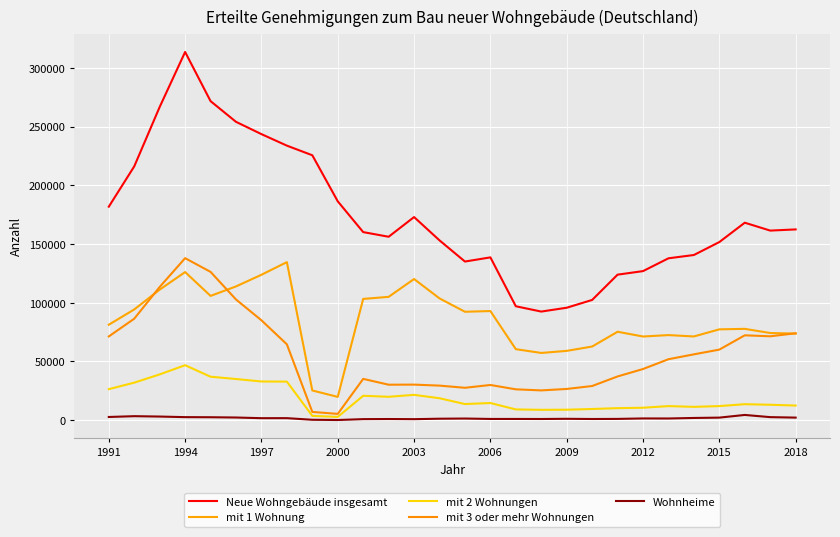

True or false: mit 2 Wohnungen and mit 3 oder mehr Wohnungen cross at least once.

False